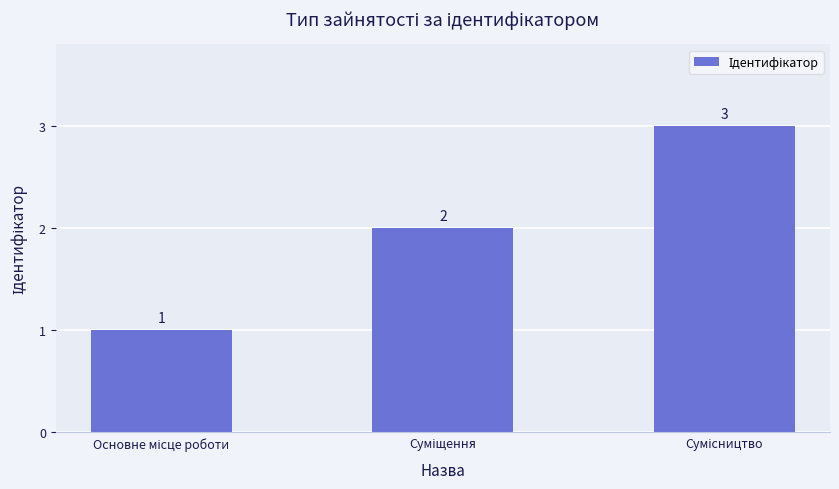

What is the sum of all values?

6